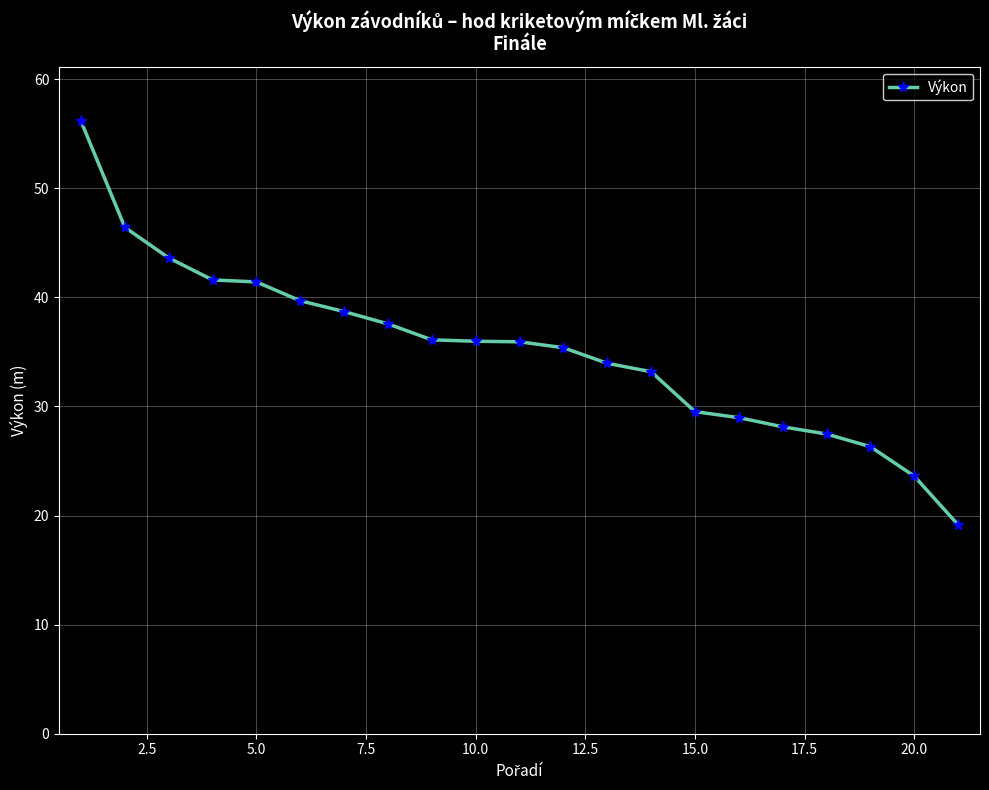

What is the average value?

35.2